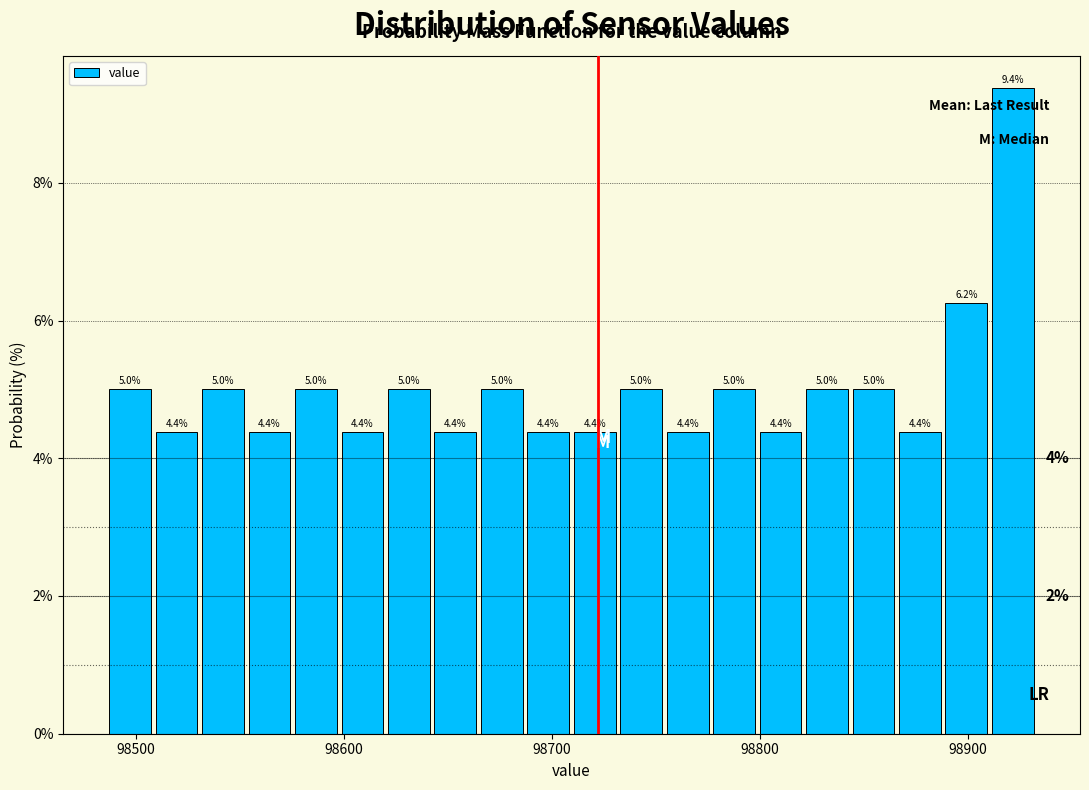

Around what value on the x-axis is the tallest bar? Give the approximate position of its centre, as read against the axis.

98920